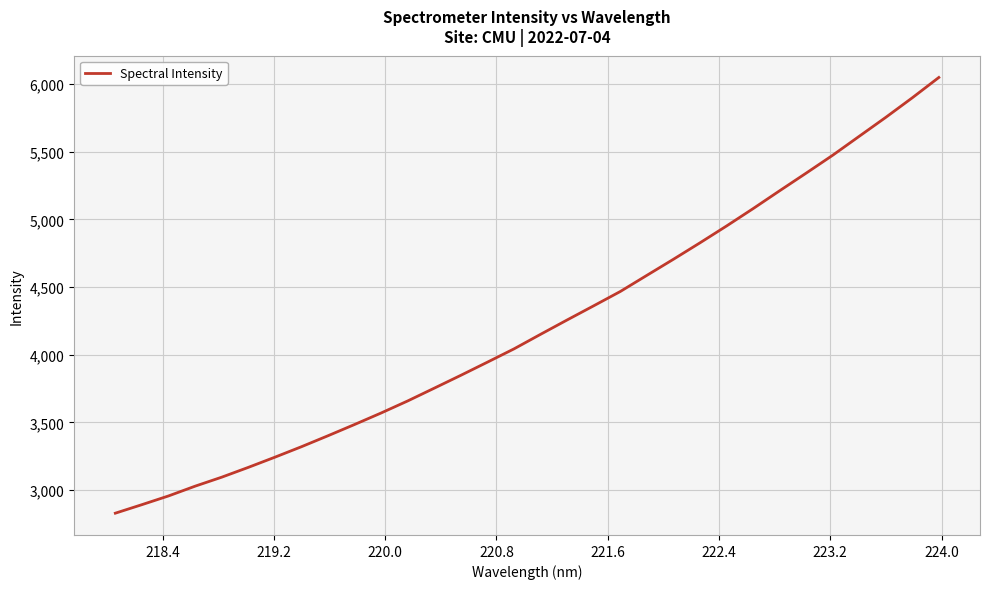

What is the difference between the maximum and minimum values?

3218.1